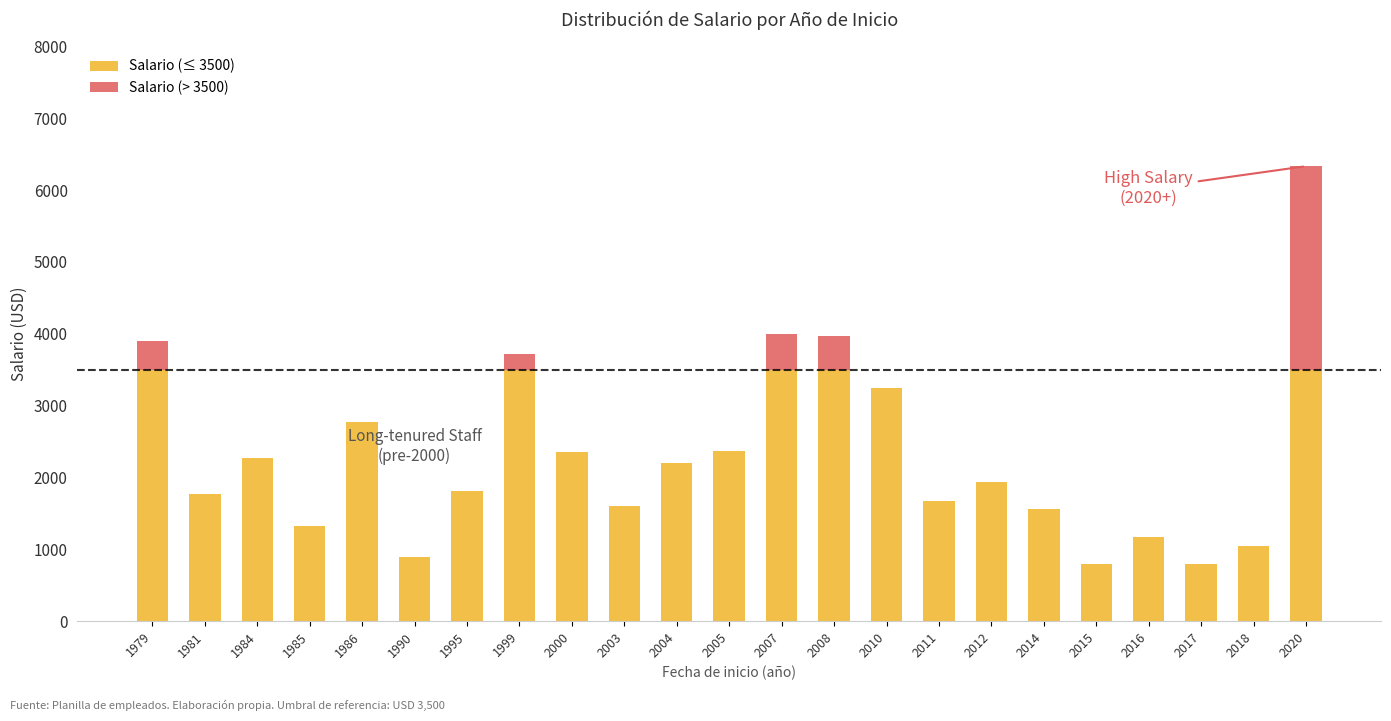

Are the bars grouped side by side (vs. stacked)?

No